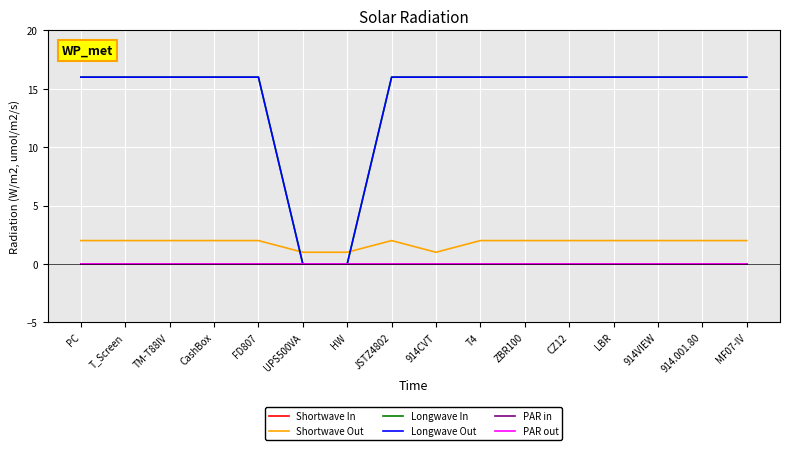

Does the chart have visible grid lines?

Yes